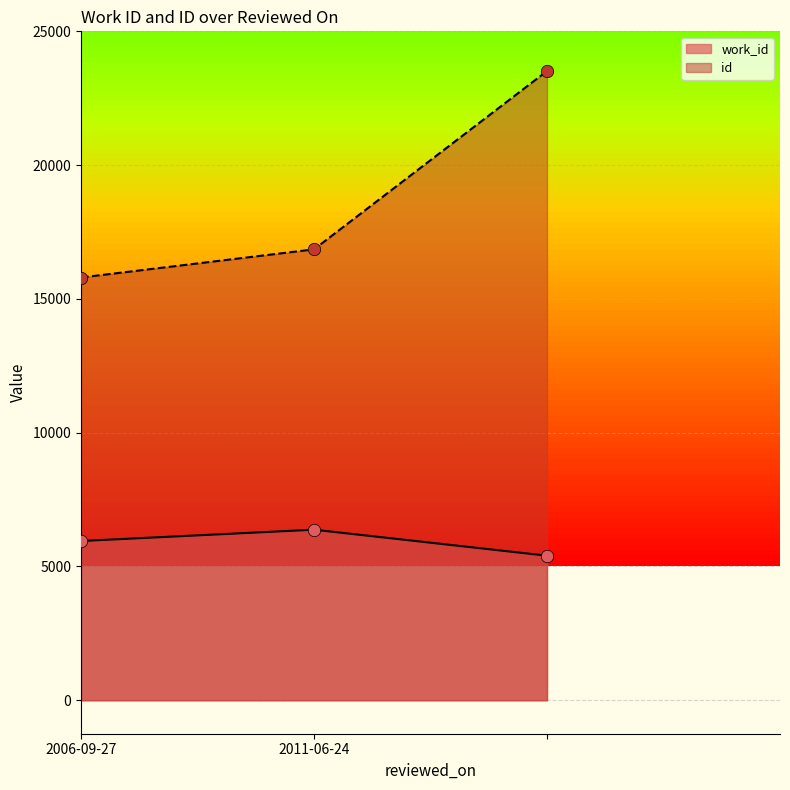

Which series has the largest total across all categories?

id